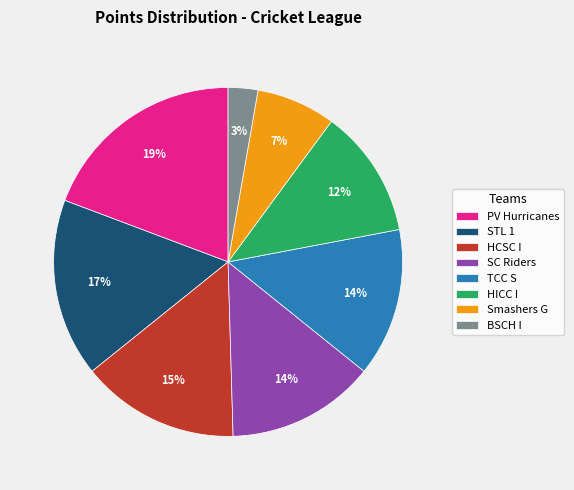

What percentage is the Smashers G slice, to the nearest percent?

7%